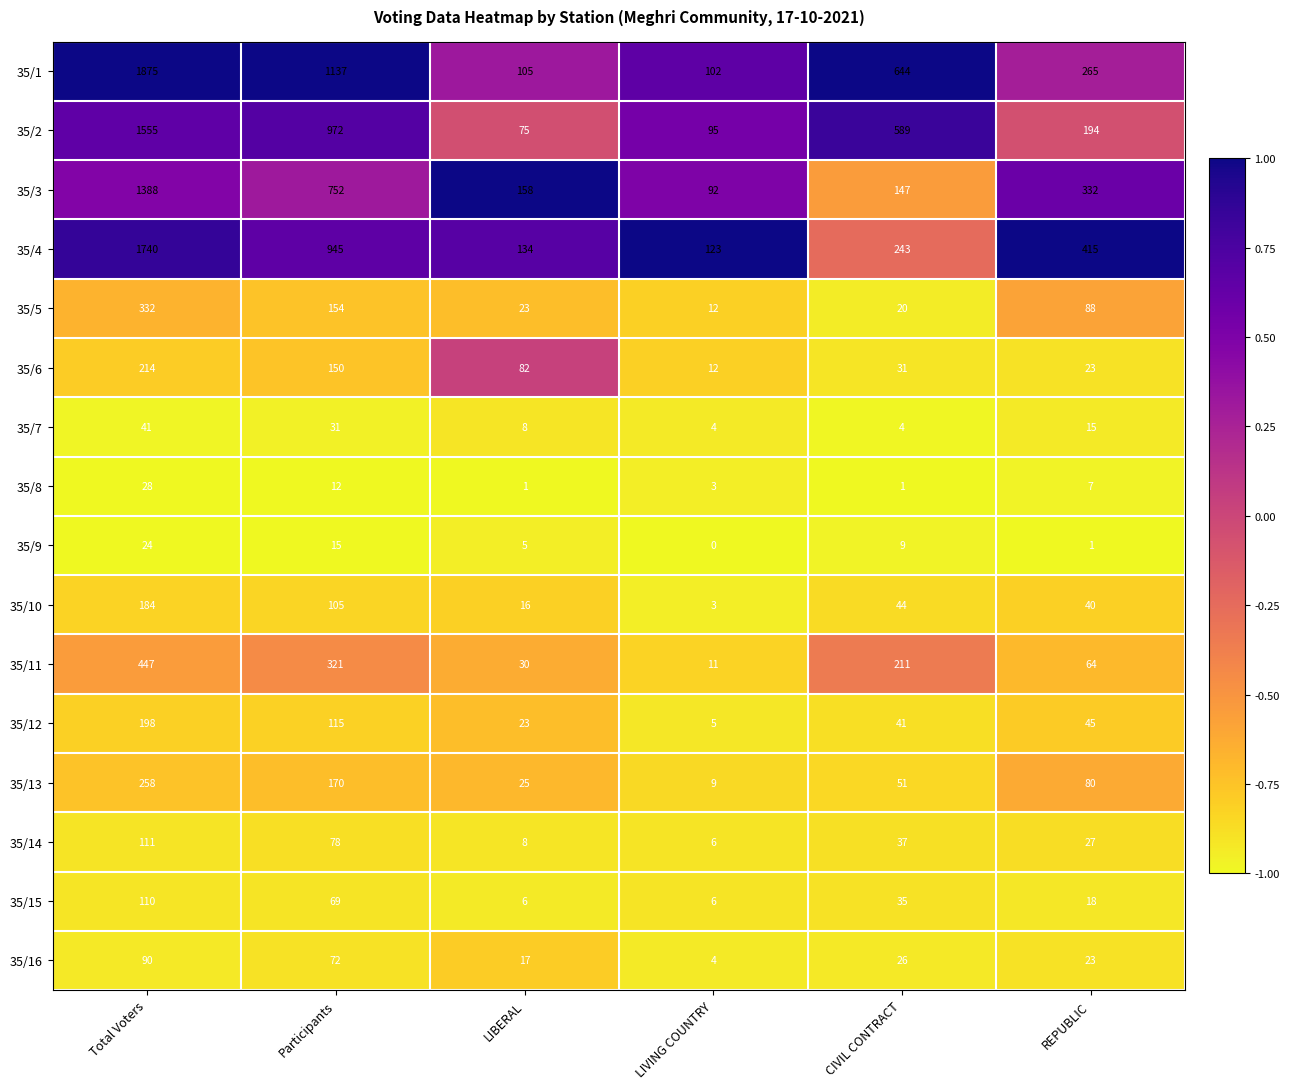

Read the 35/14 value at Total Voters, to the nearest 50.

100